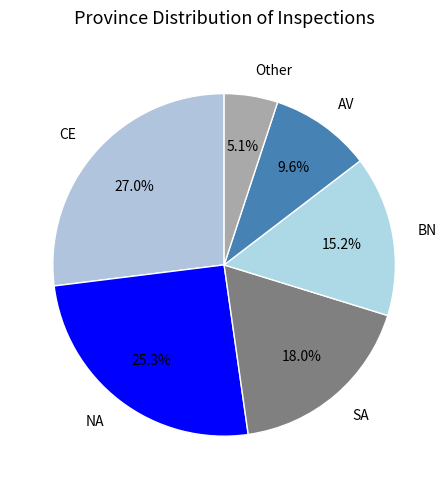

The CE slice represents 14% of the pie. True or false?

False